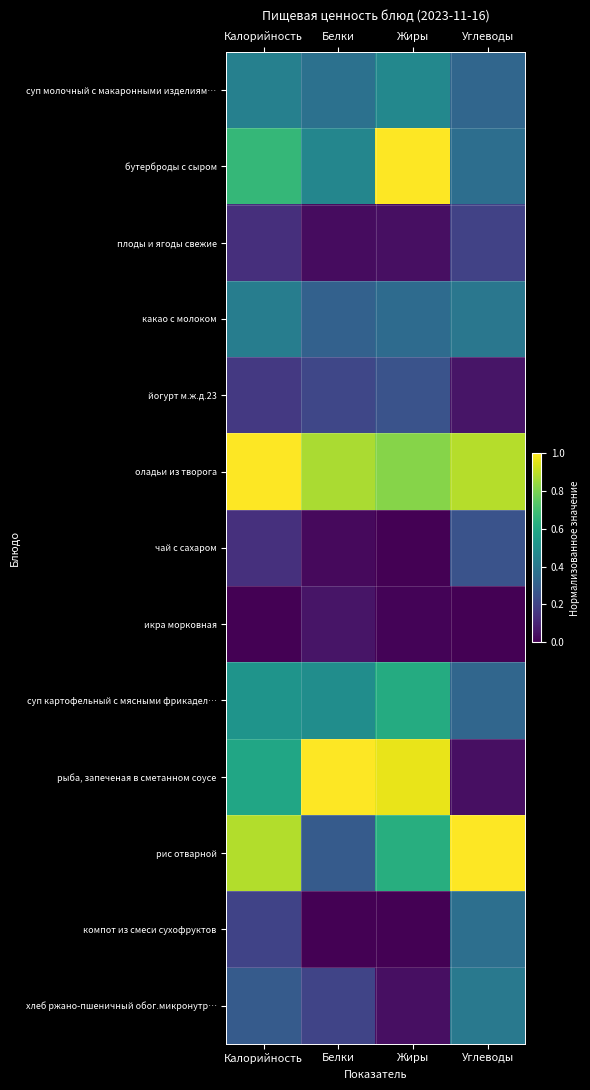

Count the number of categories in the chart.

4